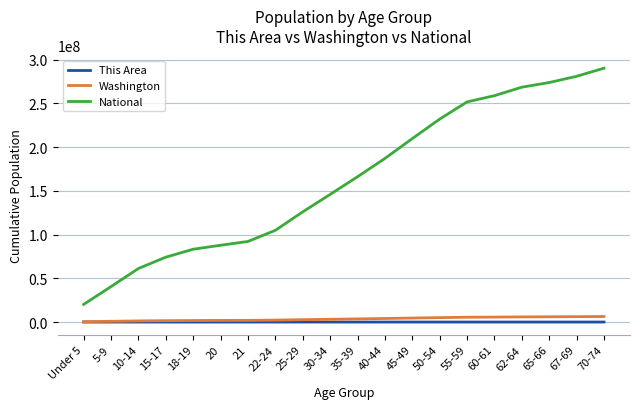

True or false: Washington and National intersect in this chart.

False